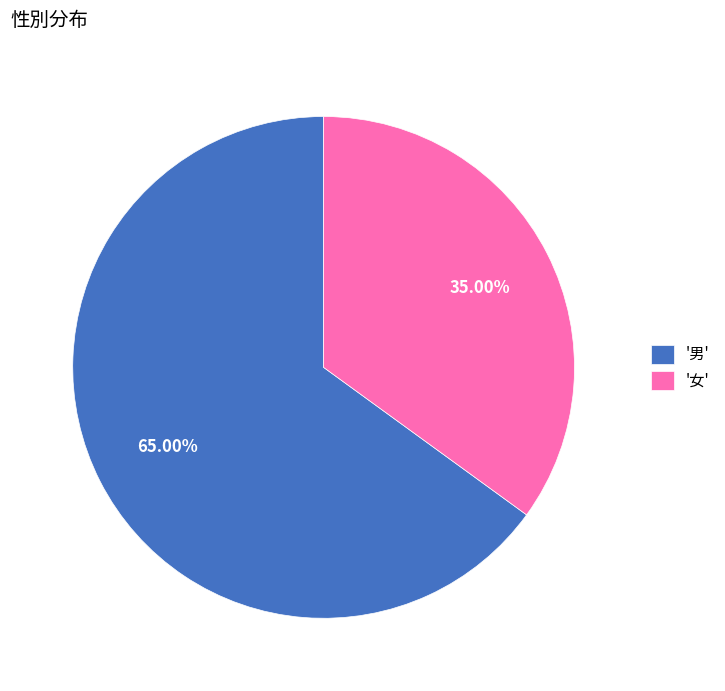

Is the sum of '女' and '男' greater than half?

Yes